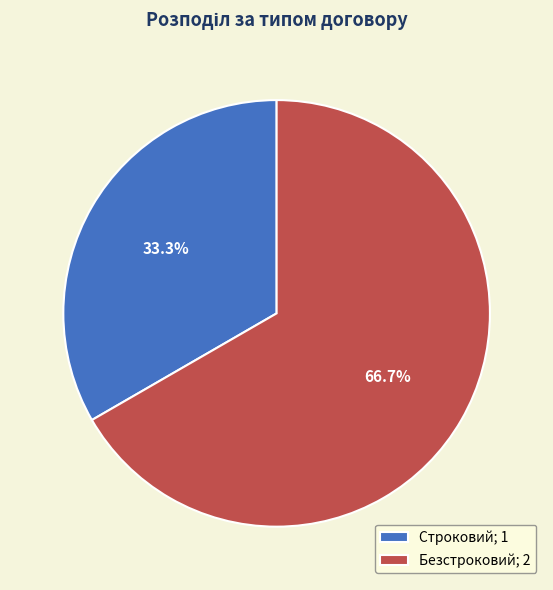

Which slice is the smallest?

Строковий